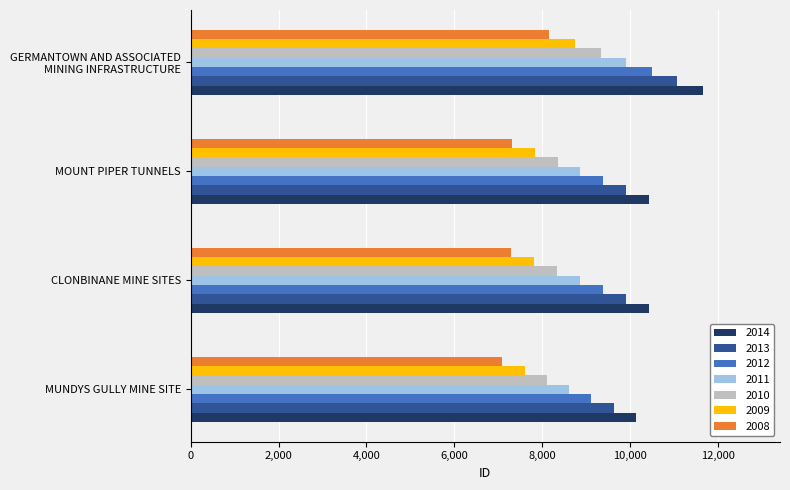

What is the total value across all series at MUNDYS GULLY MINE SITE?

60243.8